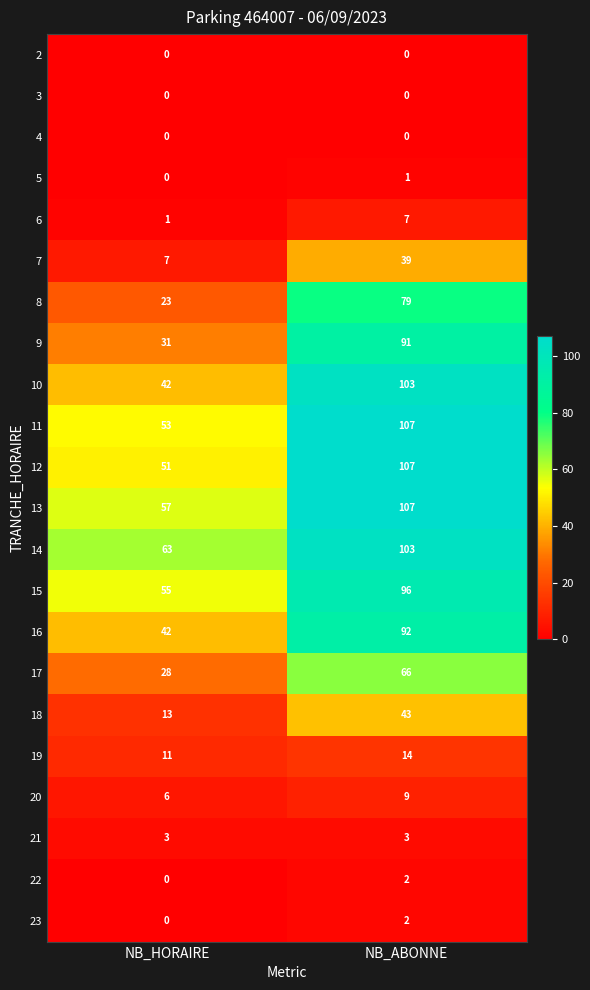

Is the value of 10 at NB_ABONNE greater than the value of 11 at NB_HORAIRE?

Yes